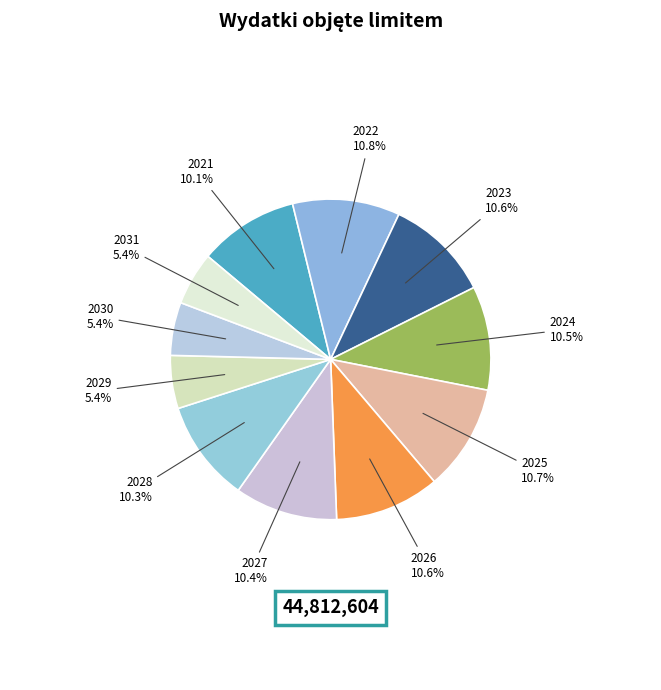

Is it true that 2031 is 1% of the pie?

False